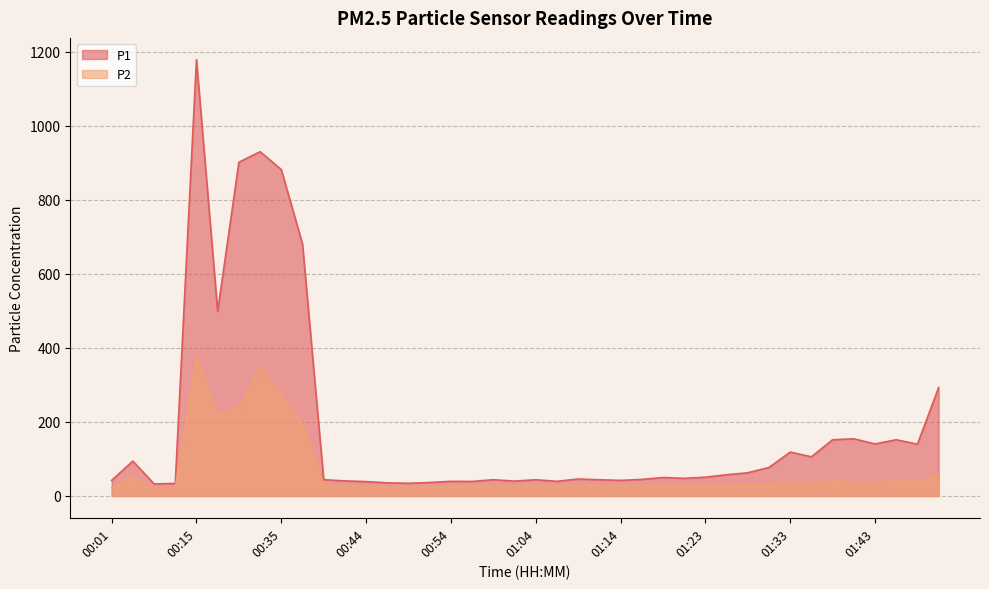

How many data points in P1 are above 49?

20